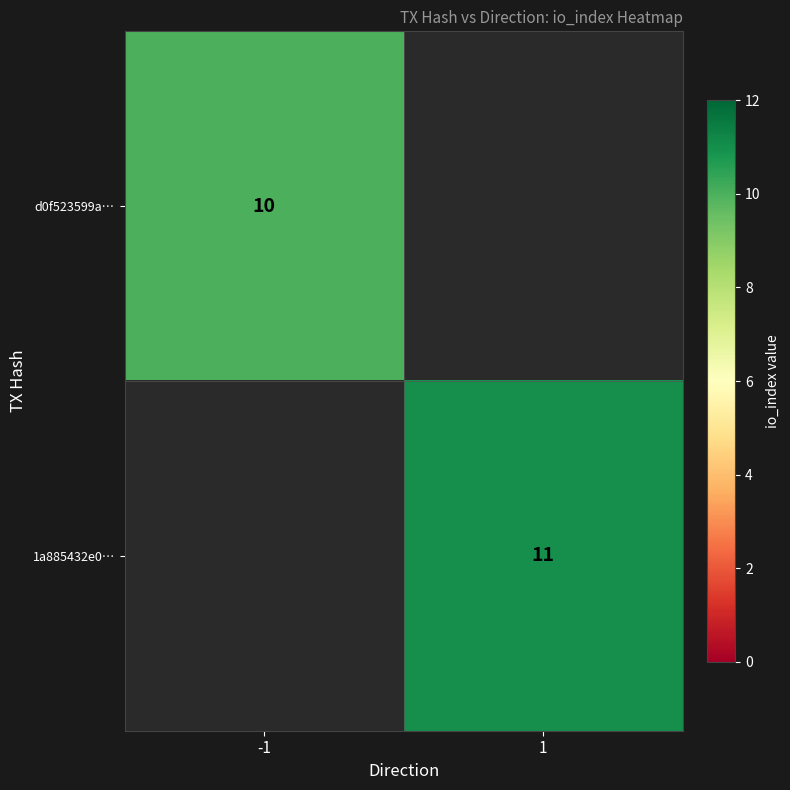

Is the value of d0f523599a… at -1 greater than the value of 1a885432e0… at 1?

No